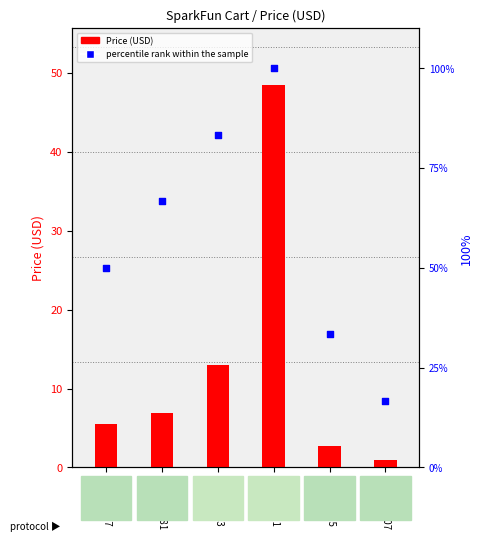

What are all the series names shown in the legend?

Price (USD), percentile rank within the sample